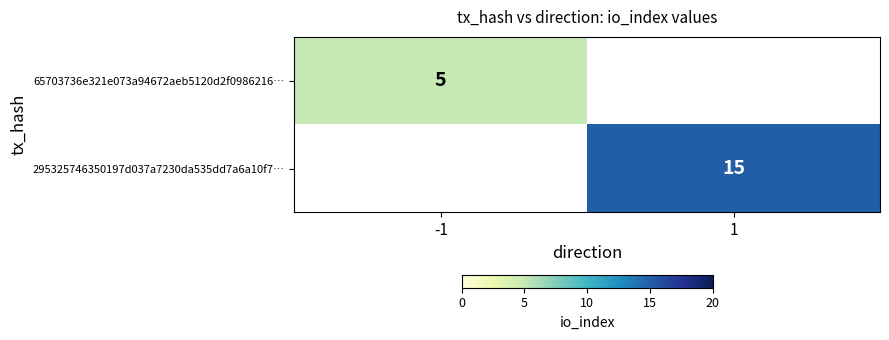

How many series are shown in this chart?

2